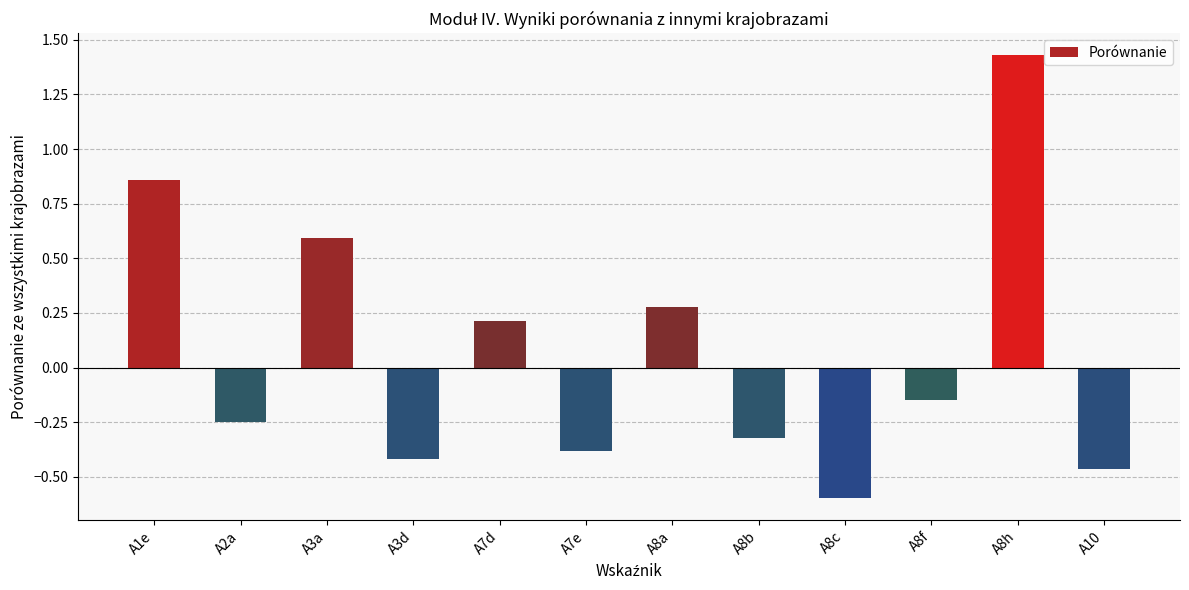

At which category does the chart reach its minimum across all series?

A8c